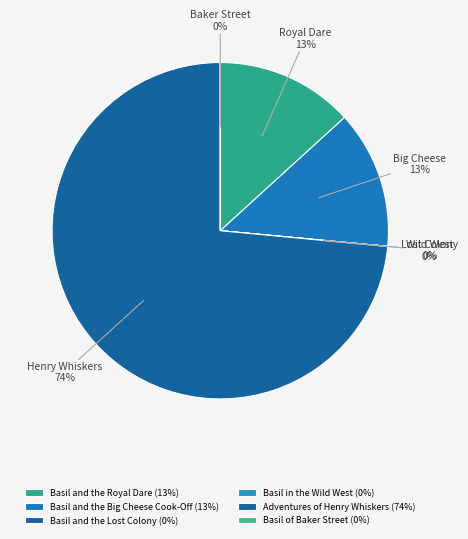

Approximately how many times larger is the value at Basil and the Royal Dare compared to Basil and the Lost Colony?

1152.3